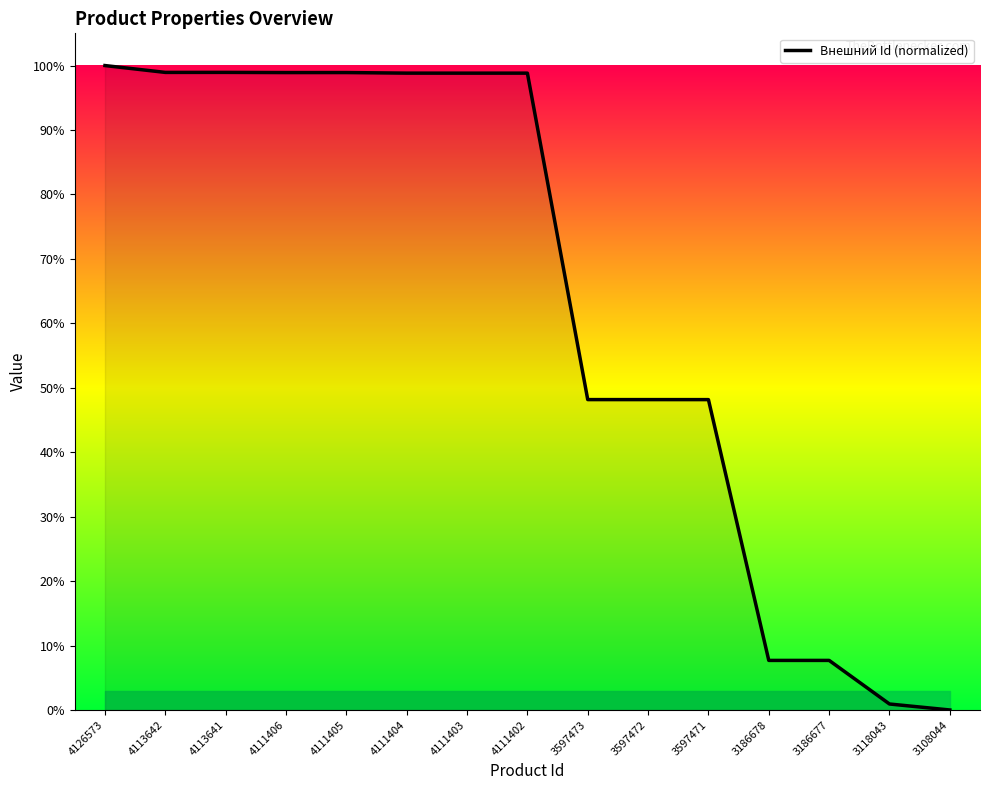

What is the approximate value at 3186678?

7.7